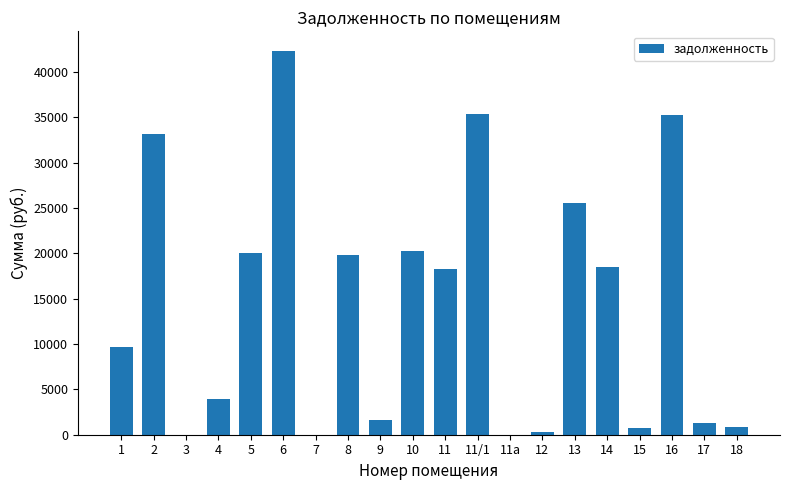

What is the maximum value shown in the chart?

42353.2